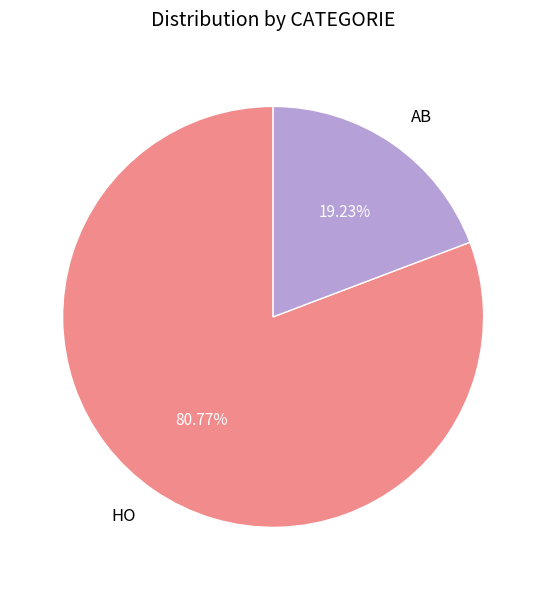

Count the number of slices in the pie.

2